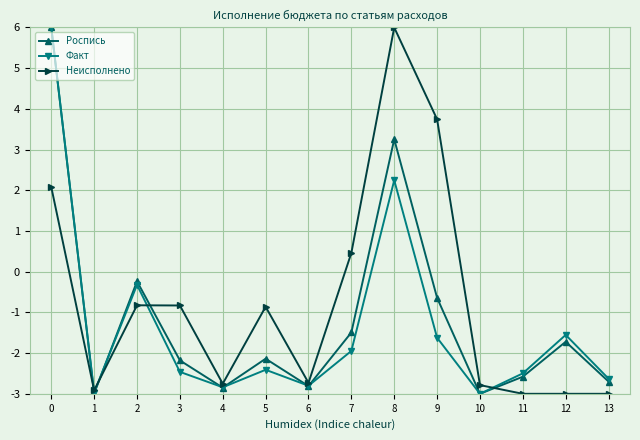

Which series changed the most between 0 and 5?

Факт